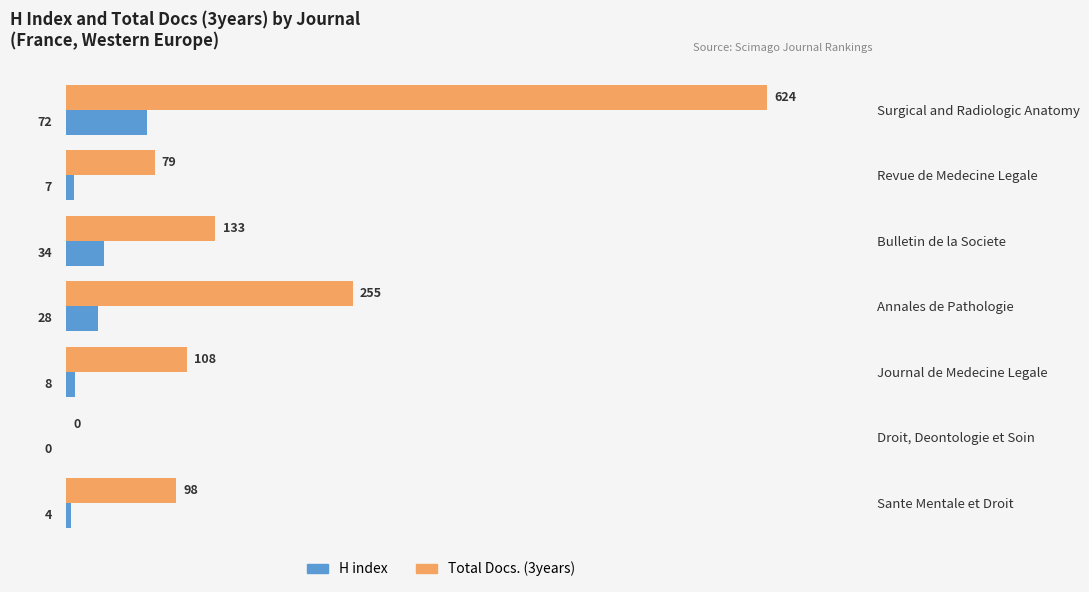

What value does the Total Docs. (3years) series have at Revue de Medecine Legale?

79